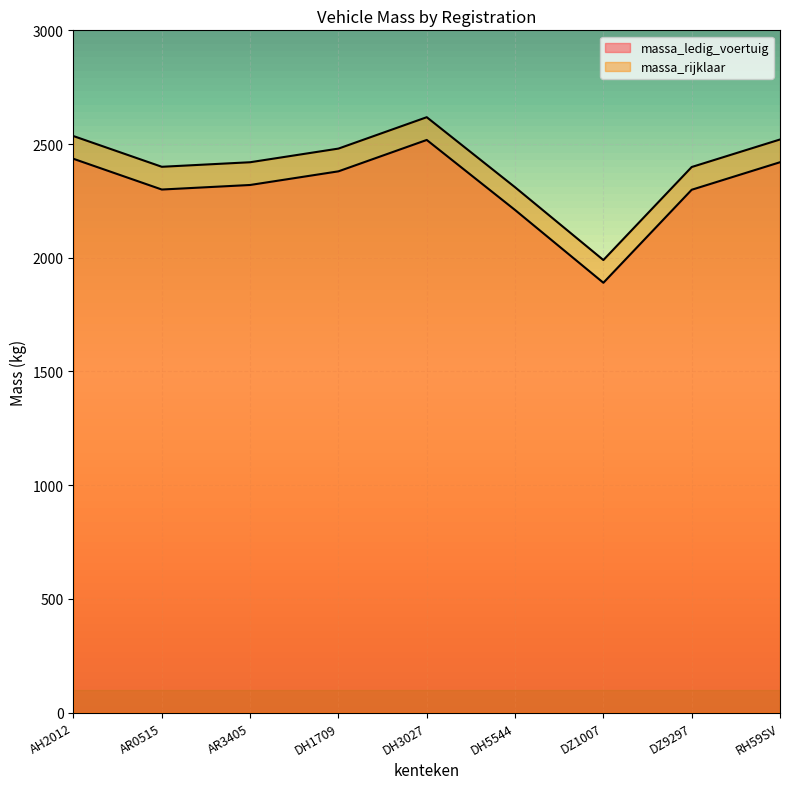

How many lines are shown in the chart?

2